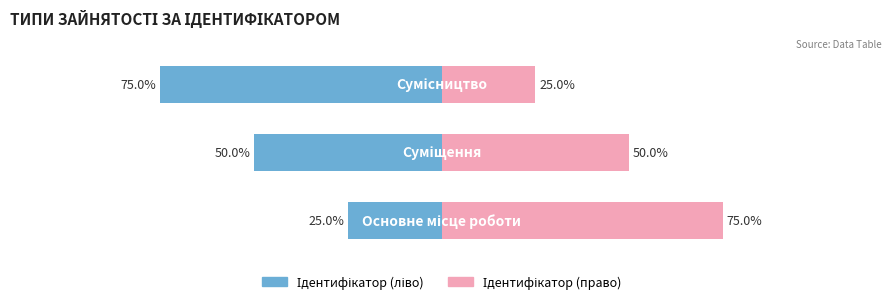

Reading left to right, extract all data points from this chart.

Ідентифікатор (ліво): 0=-25	1=-50	2=-75
Ідентифікатор (право): 0=75	1=50	2=25